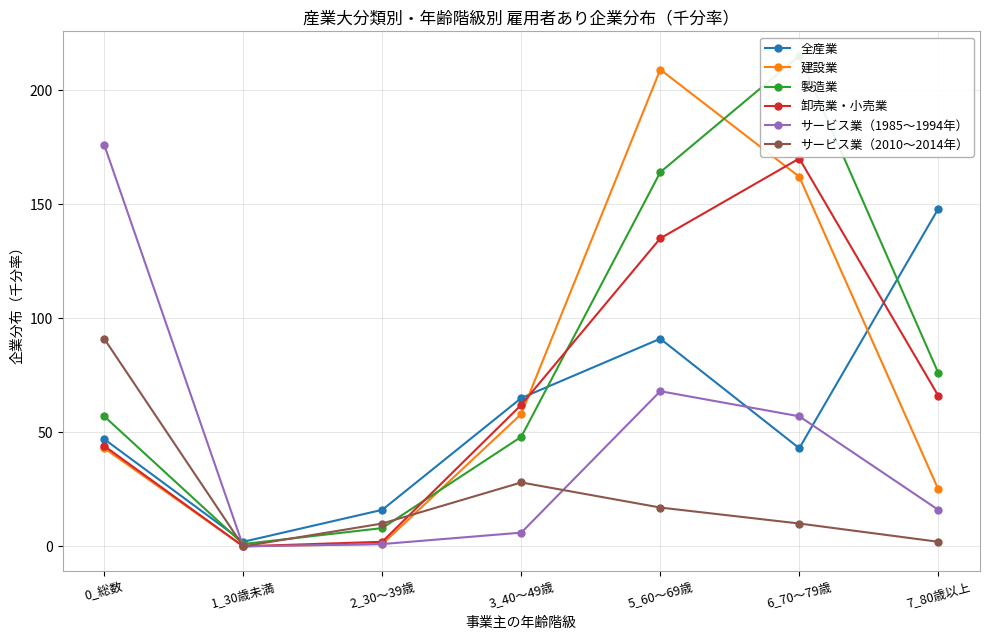

True or false: サービス業（2010～2014年） has a value of 61 at 0_総数.

False